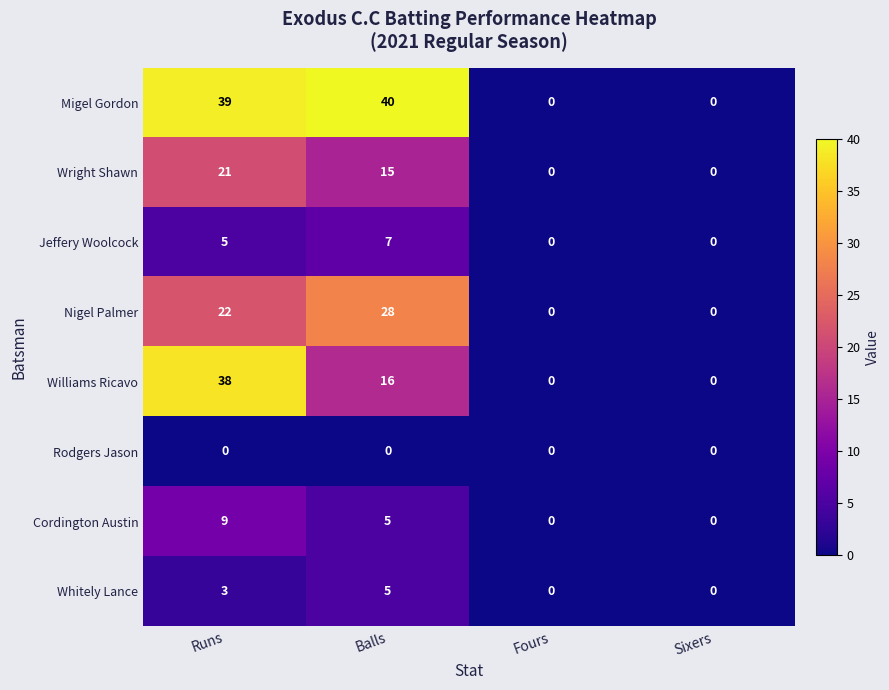

What is the difference between the Cordington Austin values at Balls and Runs?

4